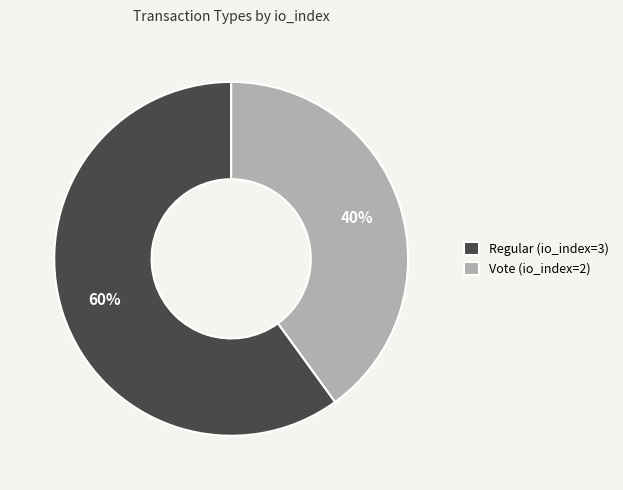

Between Vote (io_index=2) and Regular (io_index=3), which is larger?

Regular (io_index=3)